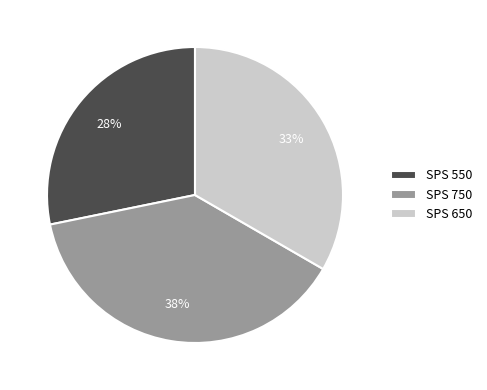

Is it true that SPS 650 is 33% of the pie?

True